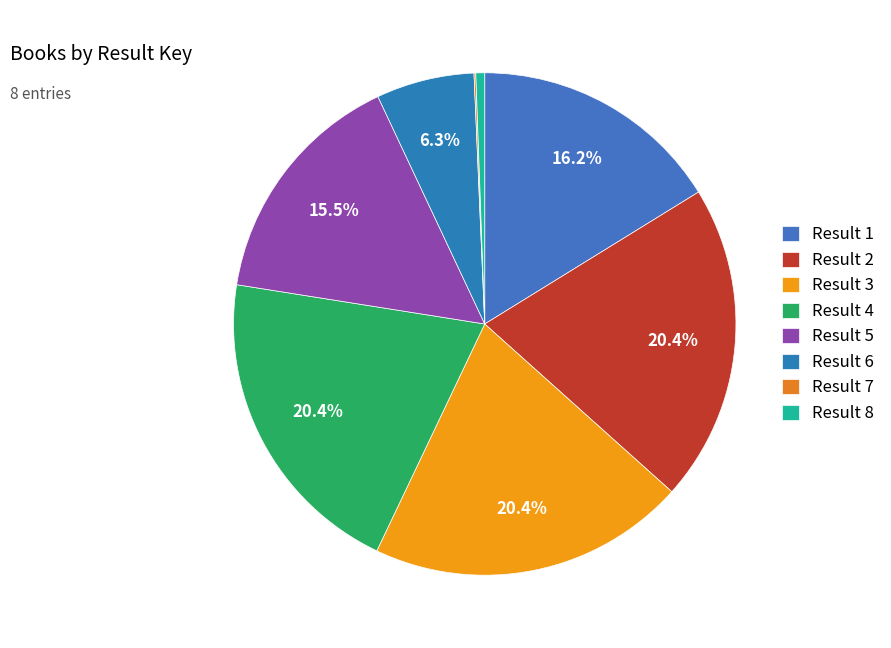

How many slices are in this pie chart?

8